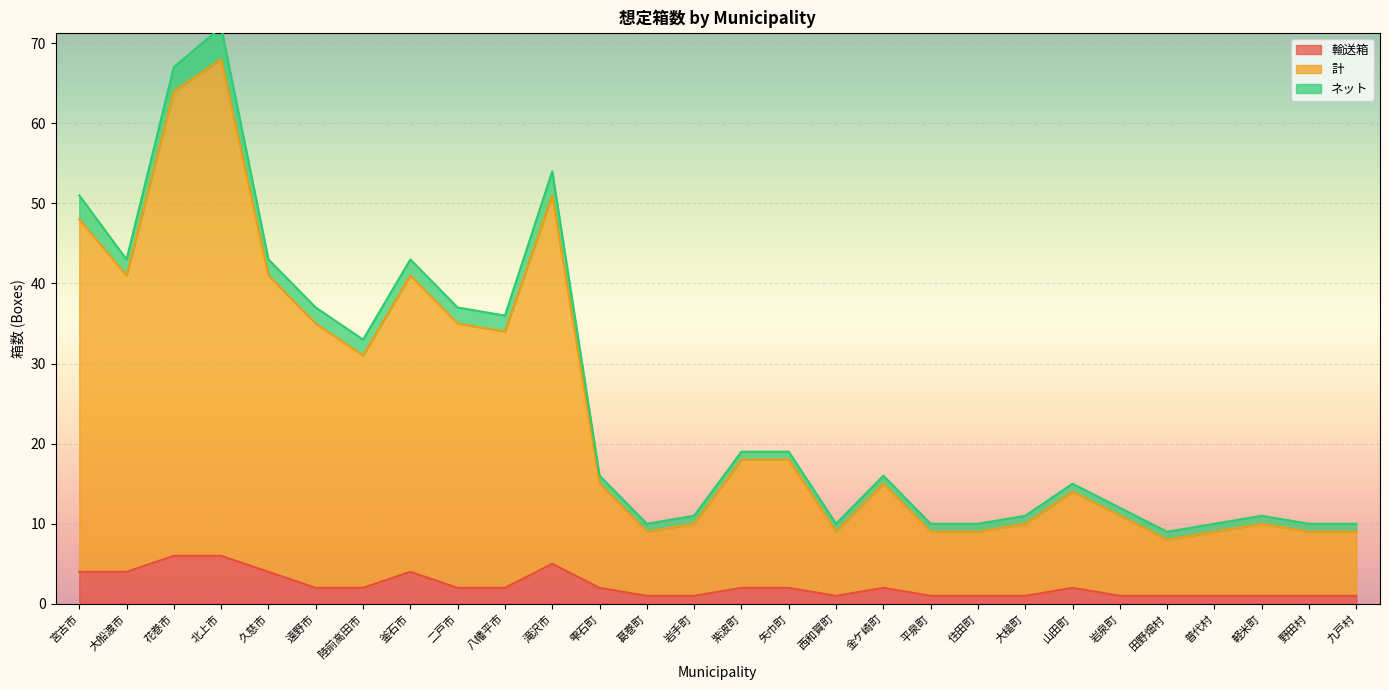

True or false: 輸送箱 has a value of 4 at 宮古市.

True